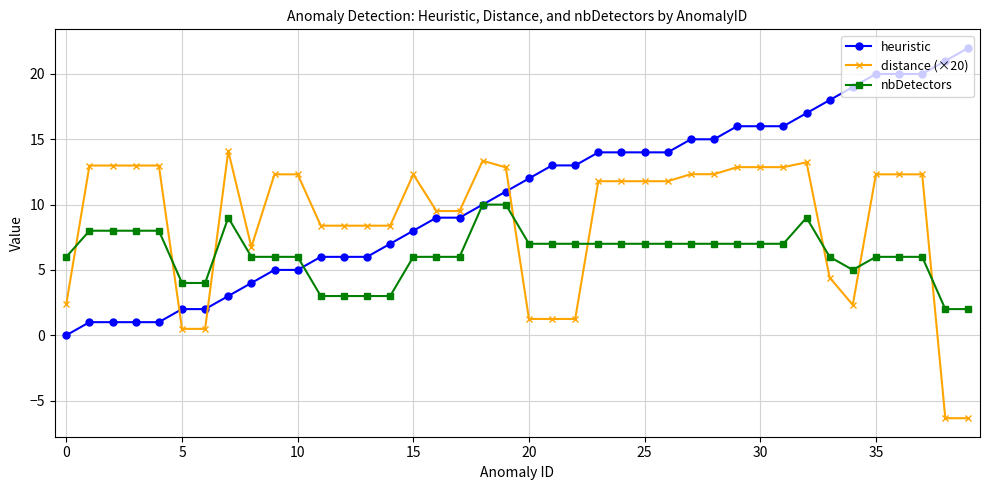

What is the maximum value for nbDetectors?

10.0